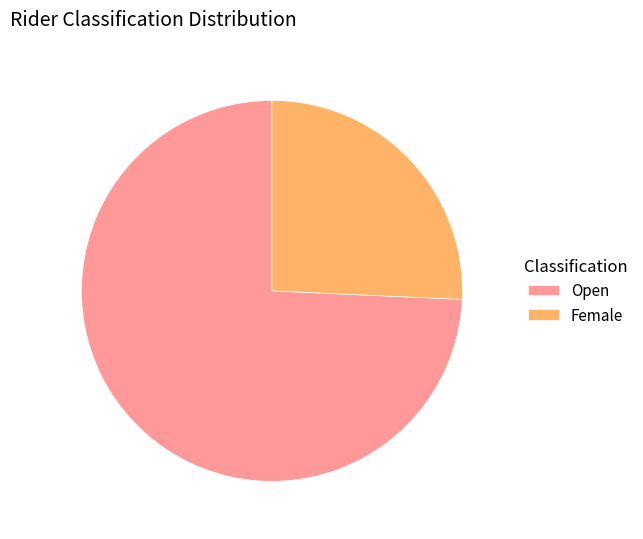

Which category has the biggest portion of the pie?

Open